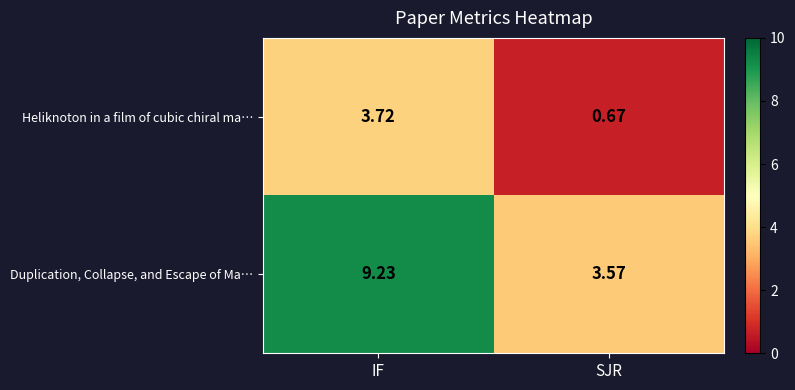

How many categories are shown in the chart?

2